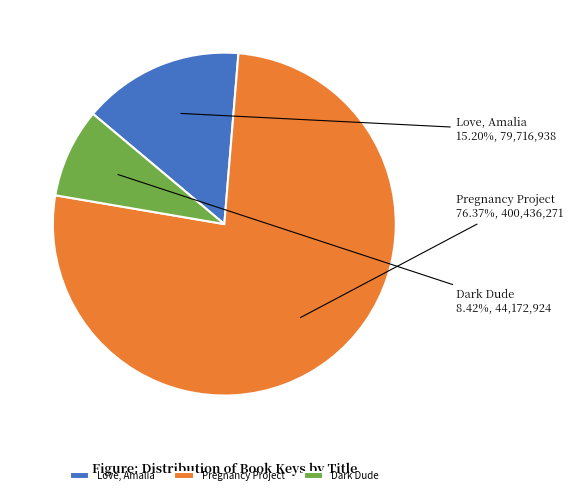

Rank the categories by value from lowest to highest.

Dark Dude, Love, Amalia, Pregnancy Project